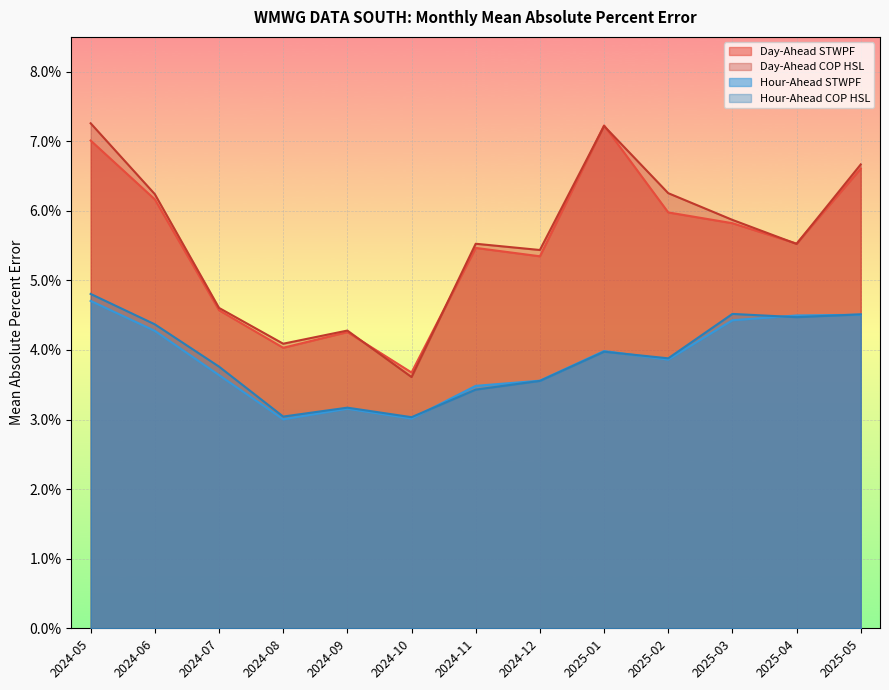

At which category is the sum across all series the highest?

2024-05